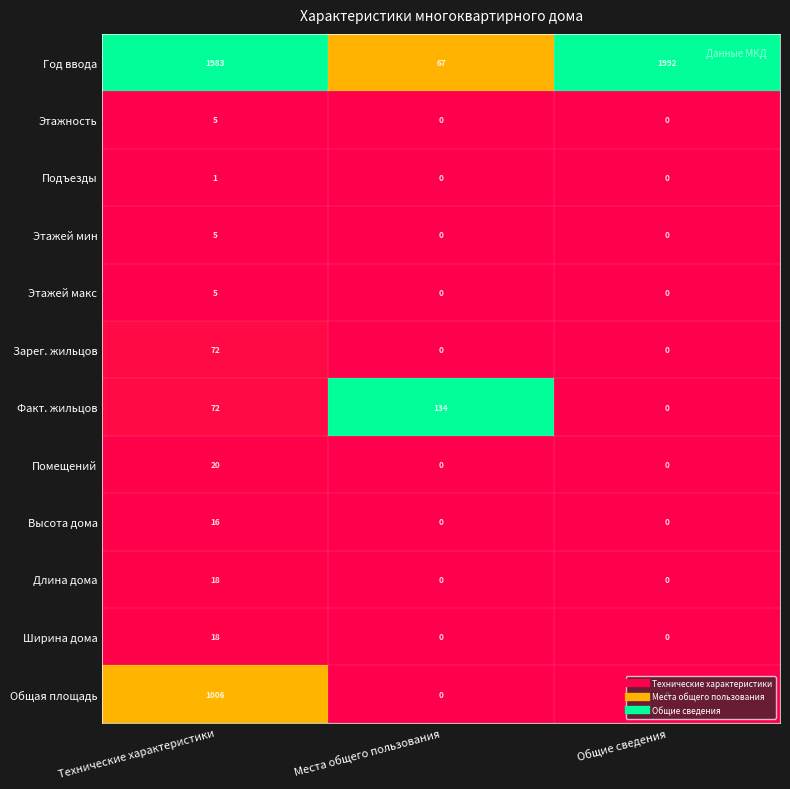

At which category does the chart reach its peak across all series?

Общие сведения